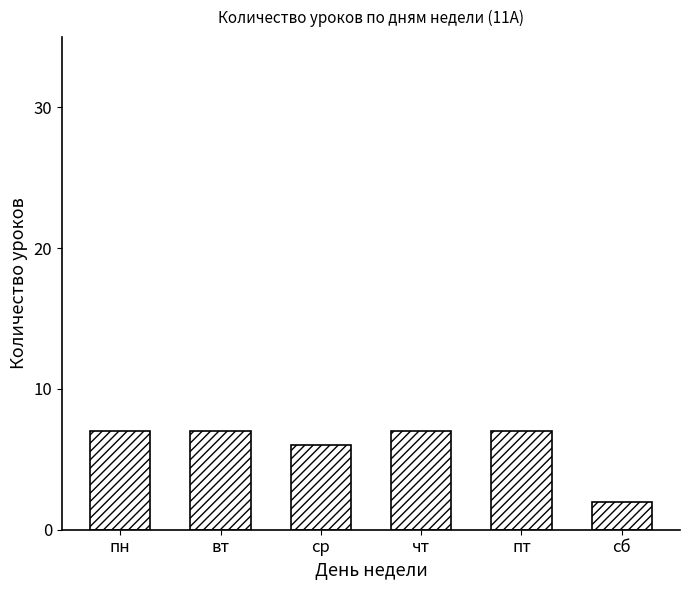

Reading left to right, list all the values displayed in this chart.

7	7	6	7	7	2